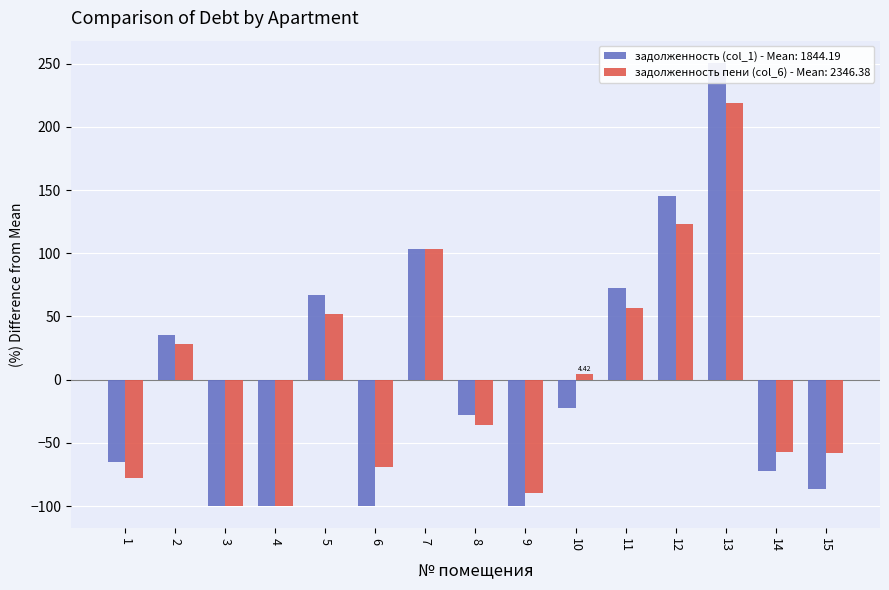

What is the total value across all series at 7?

206.2